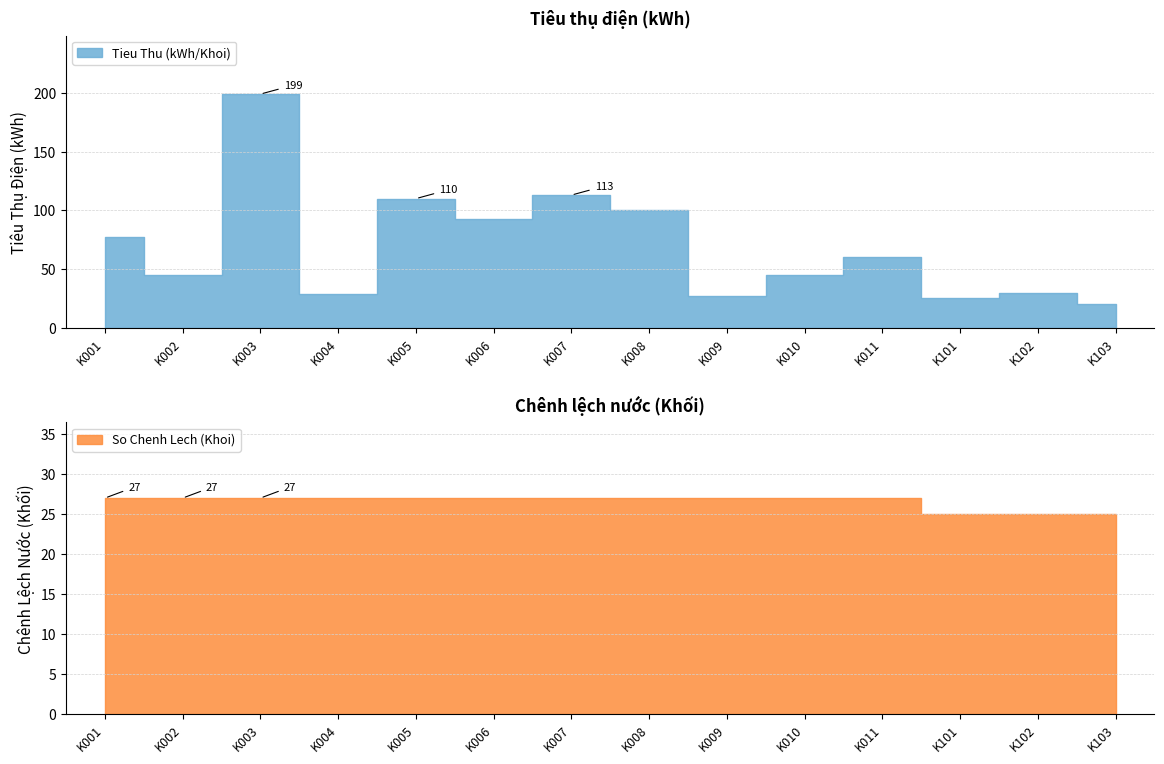

True or false: So Chenh Lech has more than 2 interior local peaks.

False